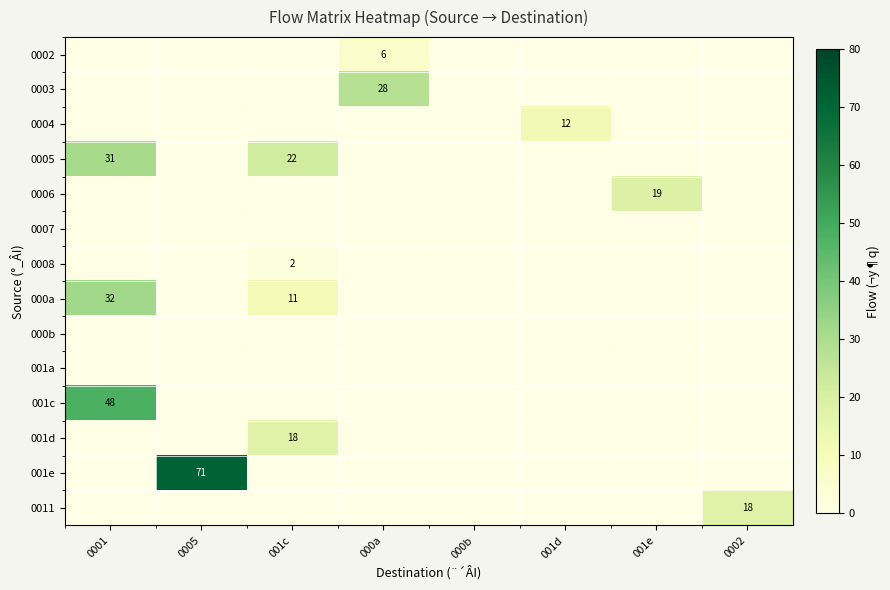

How many values in the 000a series exceed 0?

2